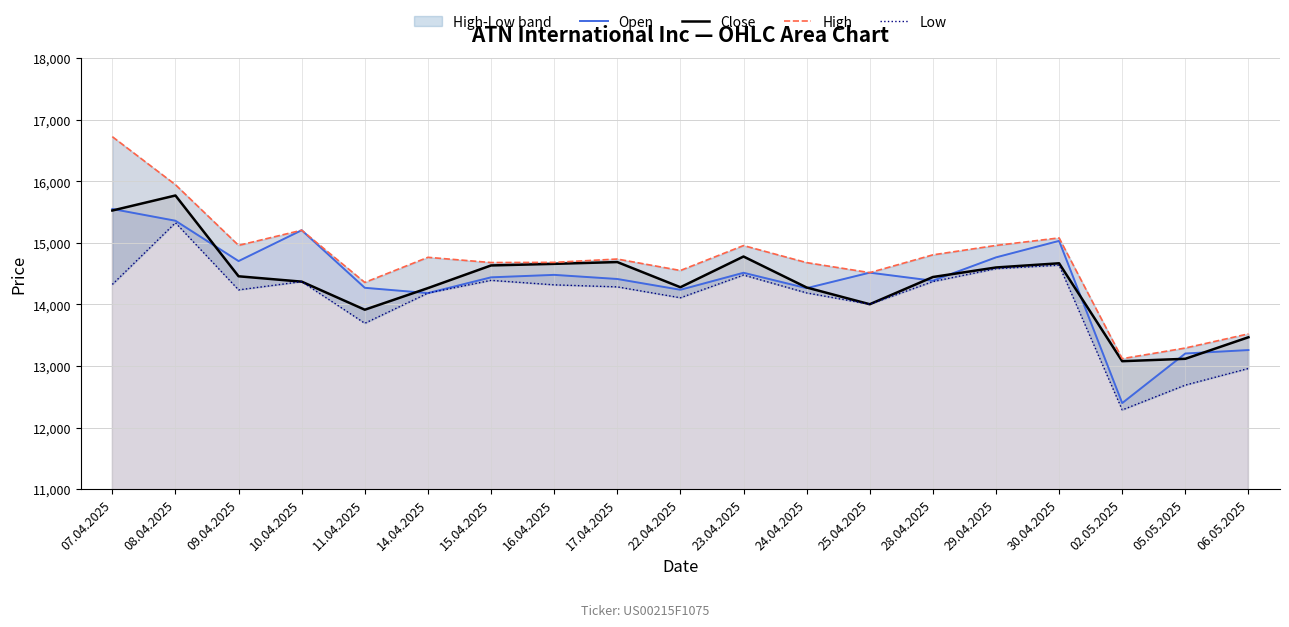

At which label does Low reach its peak?

08.04.2025